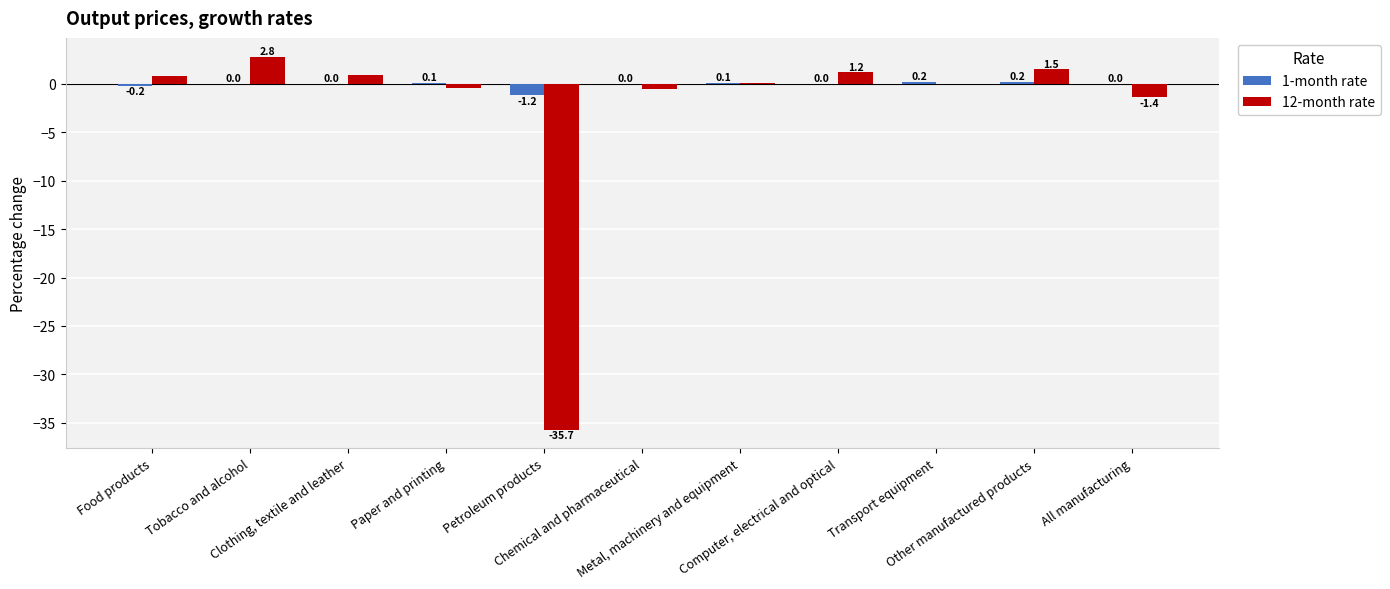

What is the sum of all 1-month rate values?

-0.8